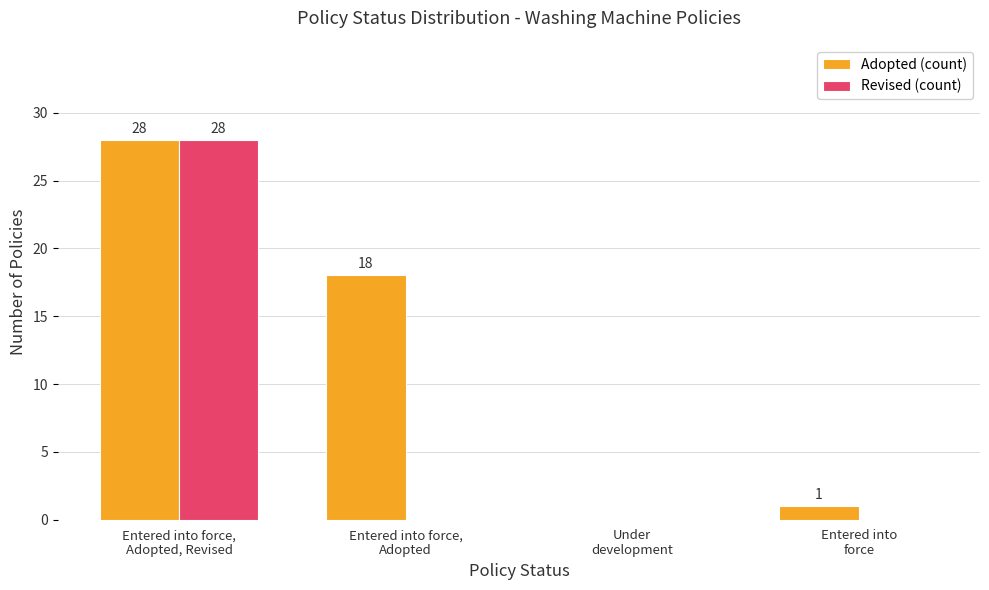

At which label does Adopted (count) first exceed 18?

Entered into force,
Adopted, Revised